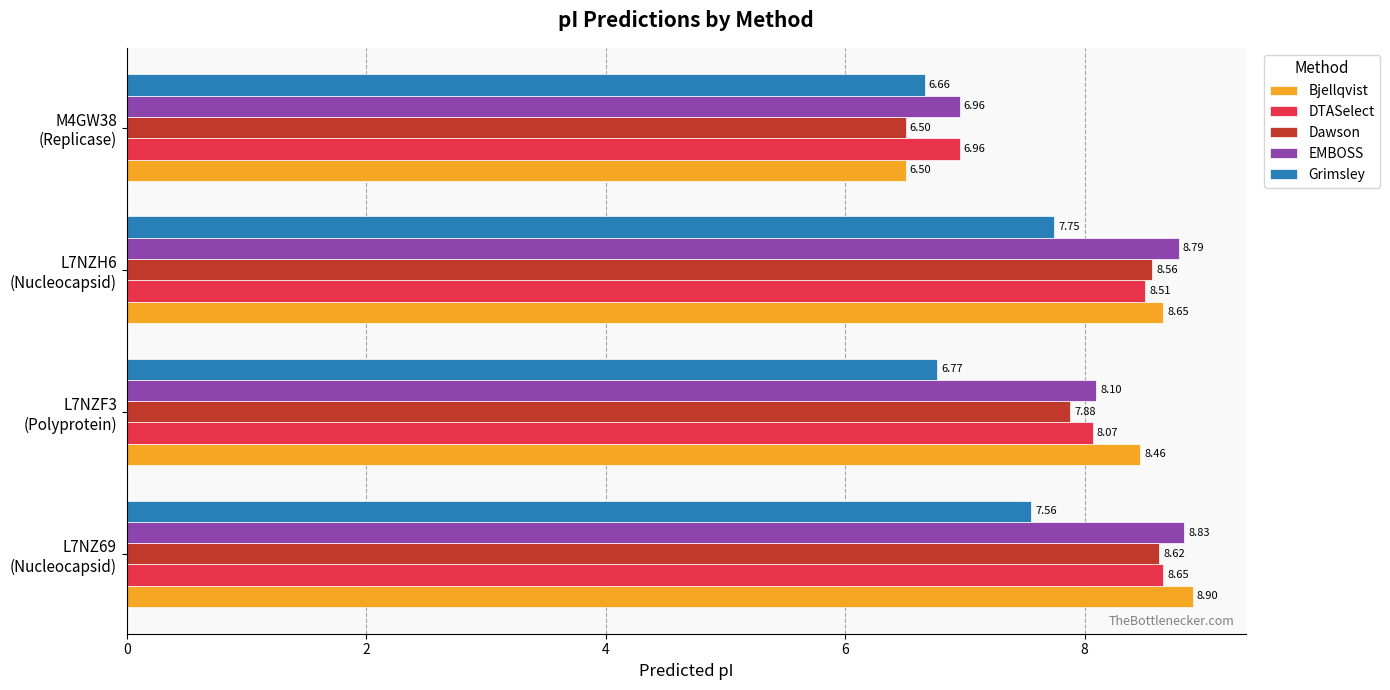

What is the difference between the maximum and minimum values in the EMBOSS series?

1.9